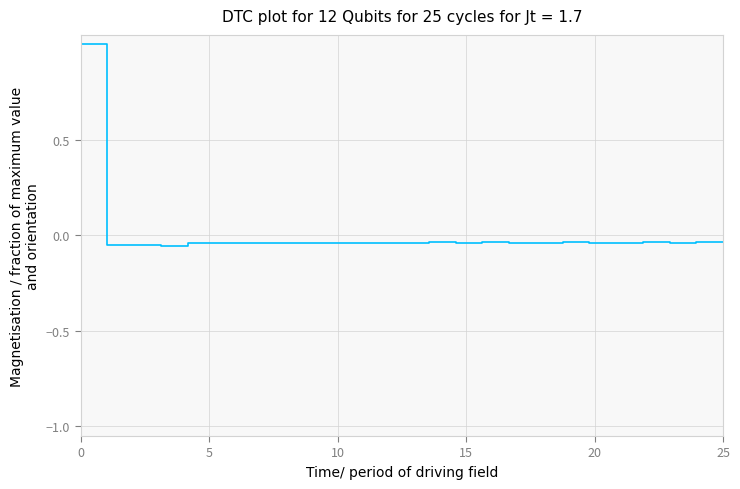

What is the greatest value displayed?

1.0